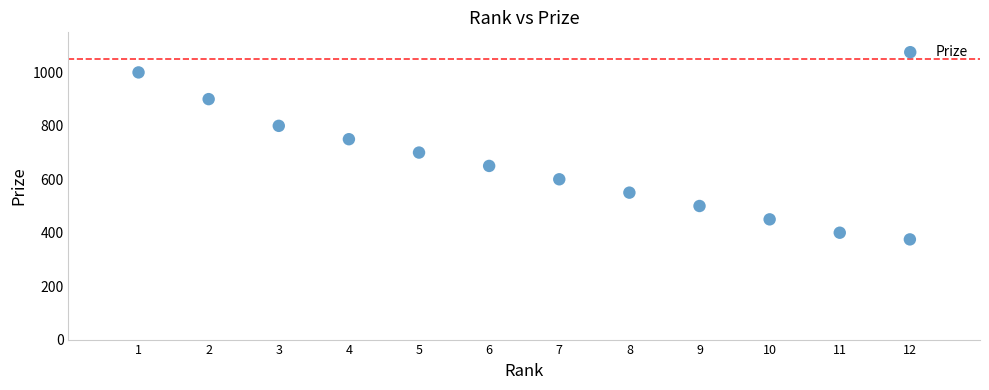

What is the average X value?

6